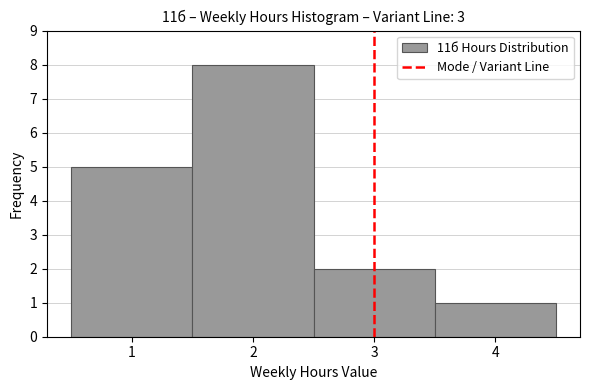

Over which range of the x-axis is the bar tallest?

1.5 to 2.5